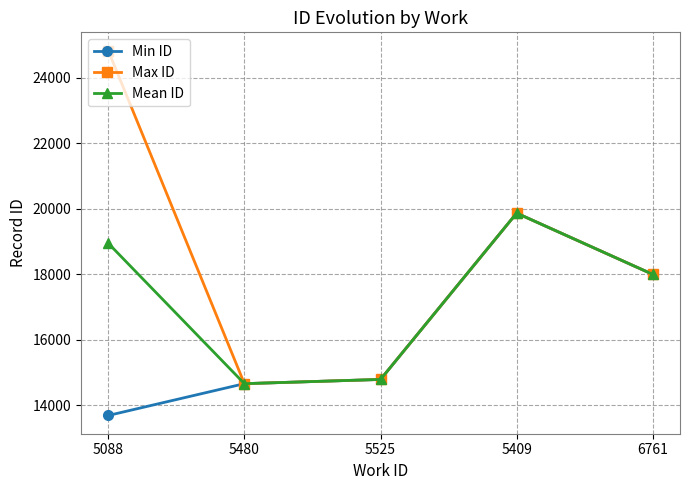

What is the difference between the Max ID values at 5088 and 6761?

6838